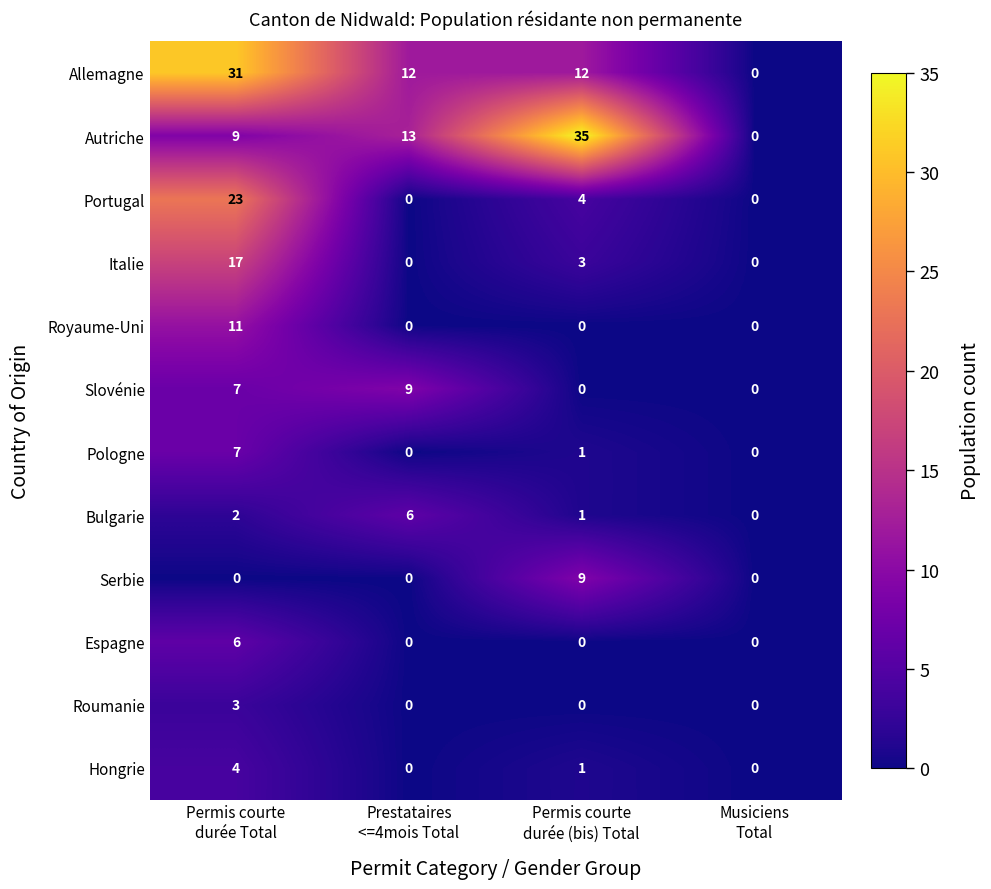

How many Autriche values are between 9 and 35?

3